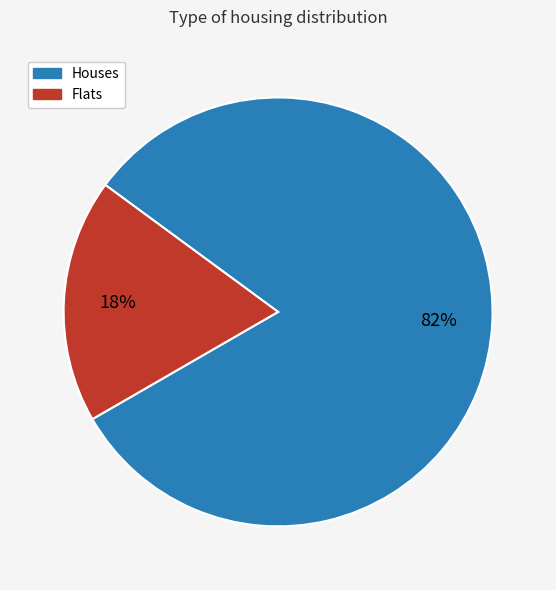

To the nearest percent, what is the average slice percentage?

50%